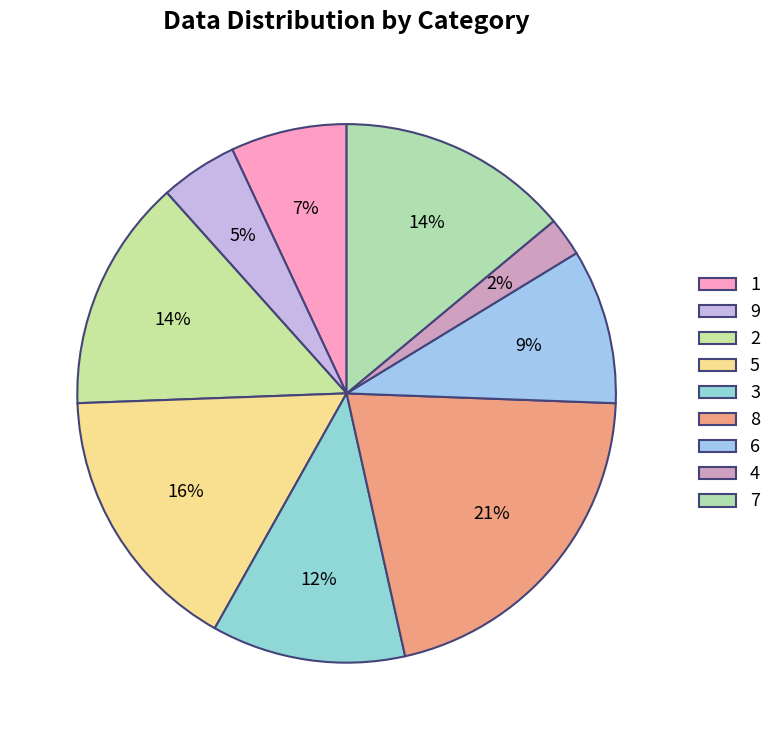

What is the smallest slice in the pie chart?

4